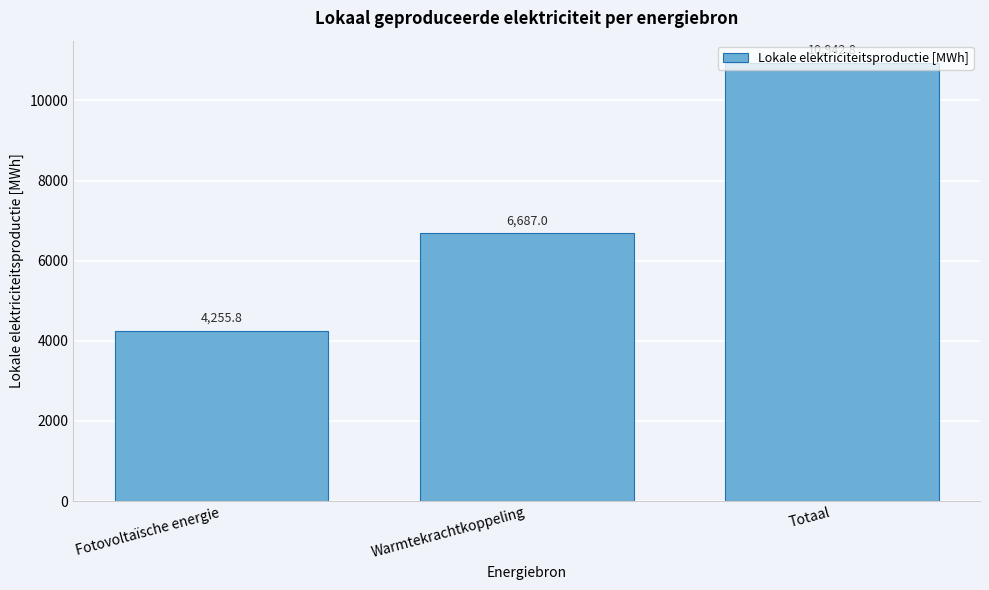

Read the value at Fotovoltaïsche energie.

4255.8